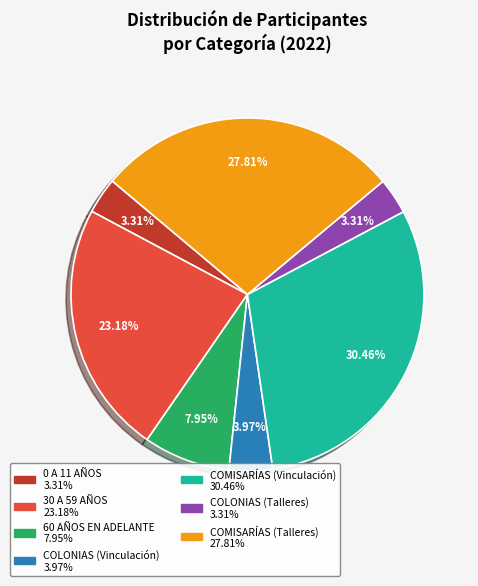

Which has a higher value, COLONIAS (Vinculación) or 0 A 11 AÑOS?

COLONIAS (Vinculación)